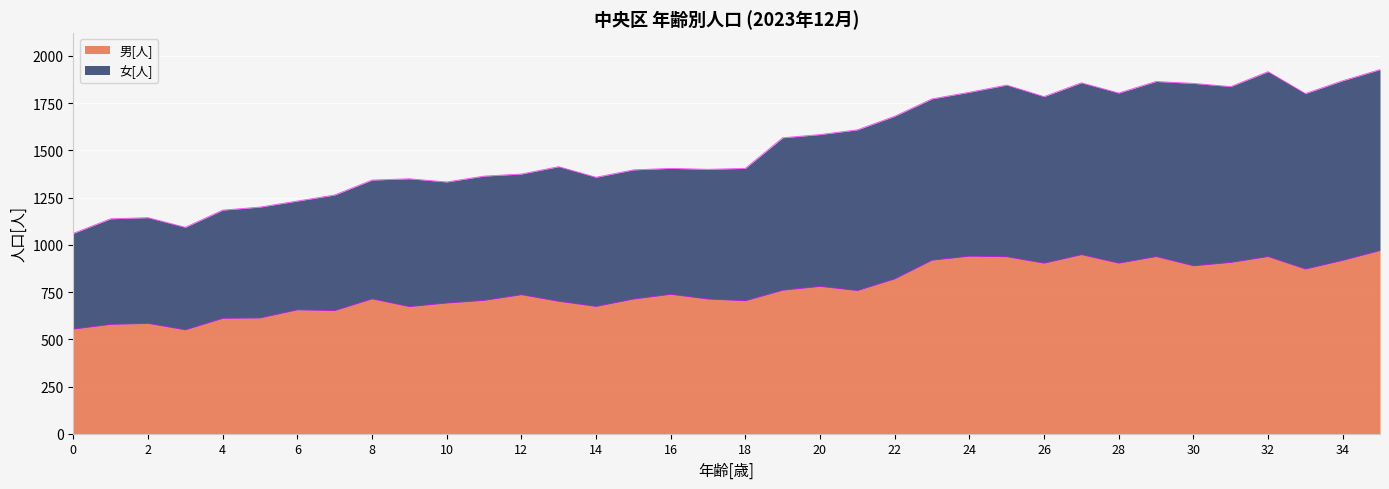

The value of 男[人] at 26 is 1413. True or false?

False